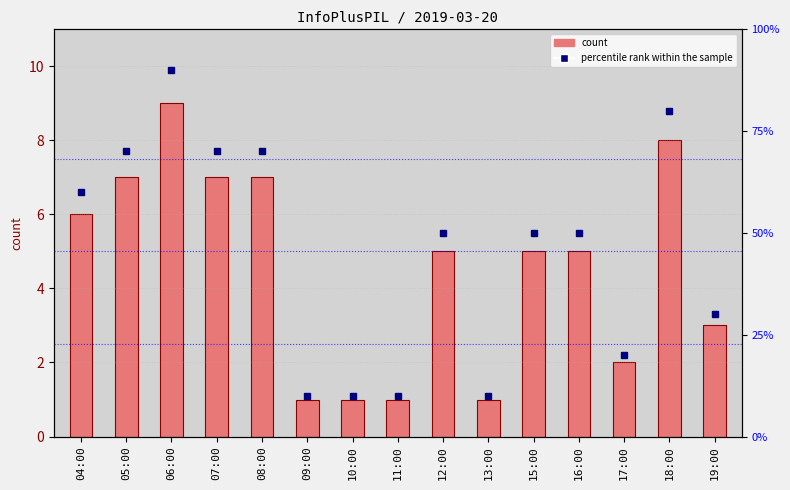

How many bars are there in total?

15